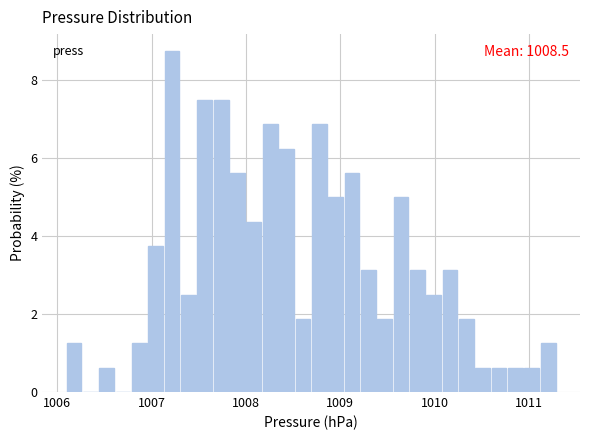

Around what value on the x-axis is the tallest bar? Give the approximate position of its centre, as read against the axis.

1007.2